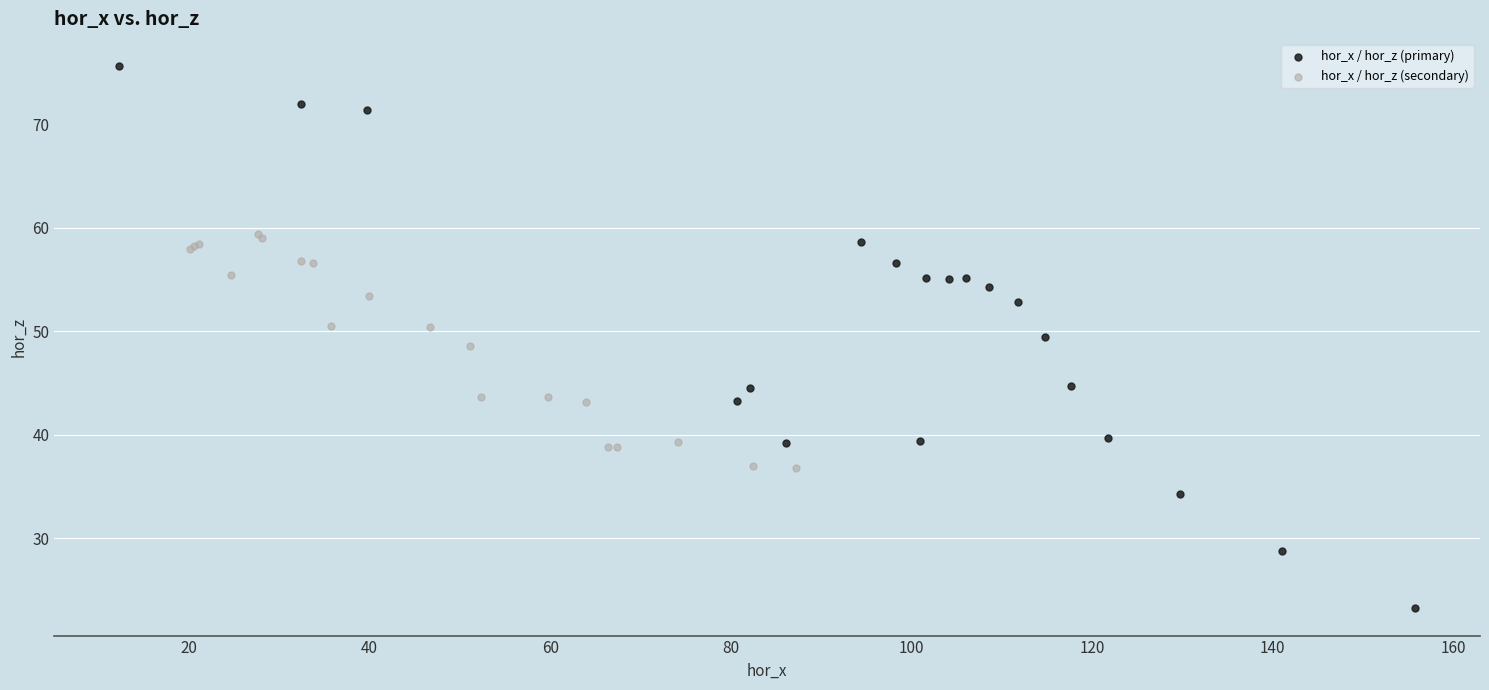

Which series contains the highest Y value?

hor_x / hor_z (primary)